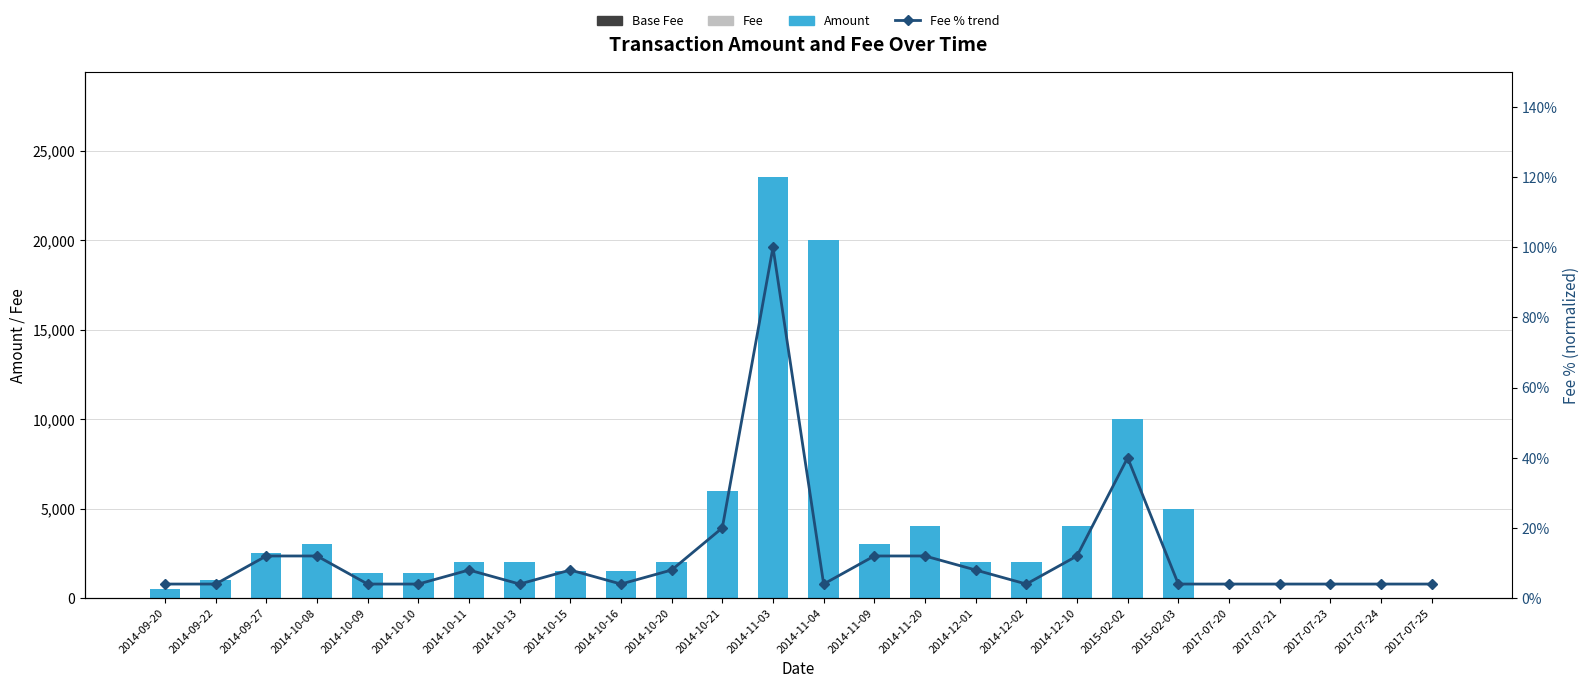

What is the minimum value for Fee % trend?

4.0